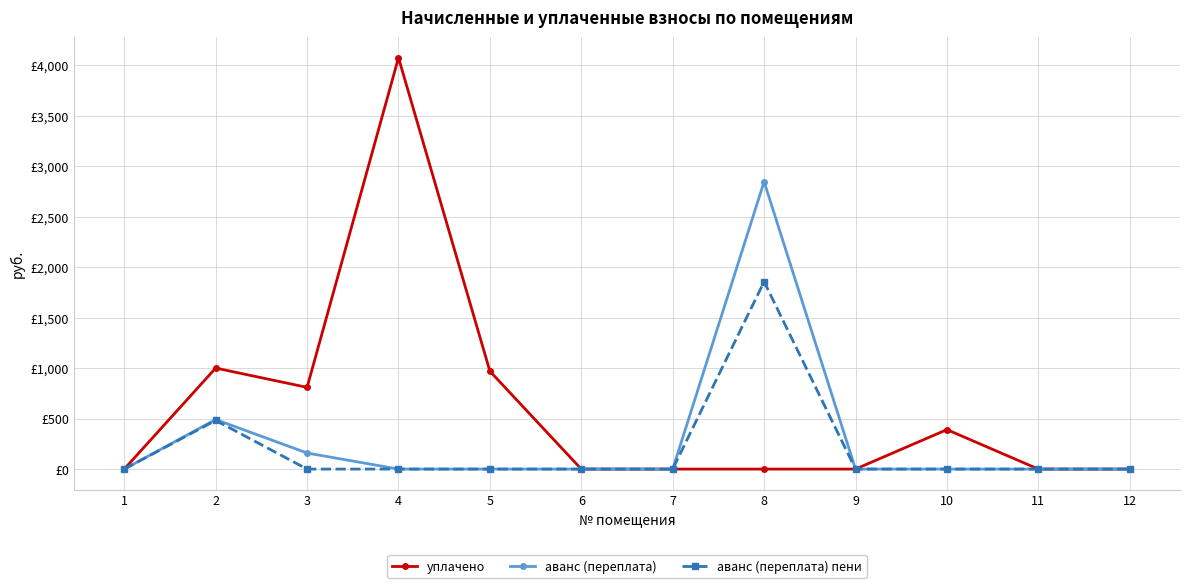

How many interior local valleys does the уплачено series have?

1